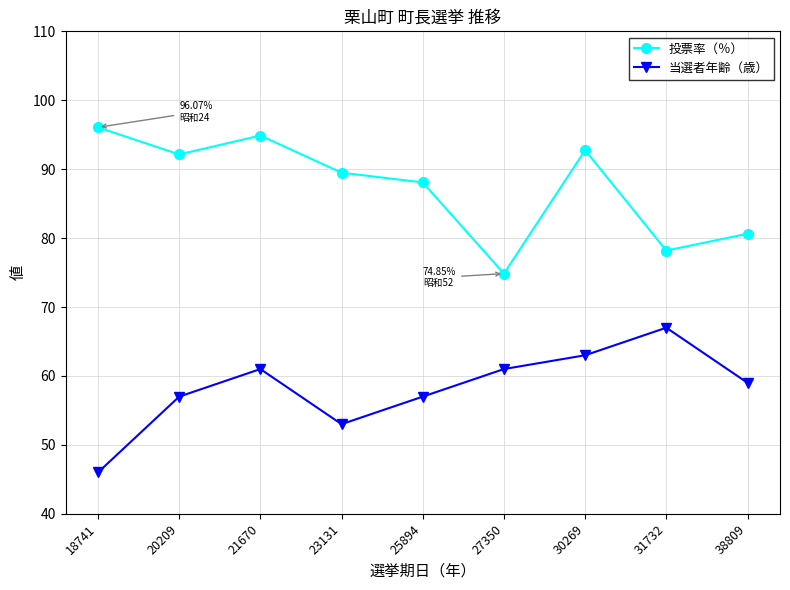

True or false: 投票率（％） and 当選者年齢（歳） cross at least once.

False